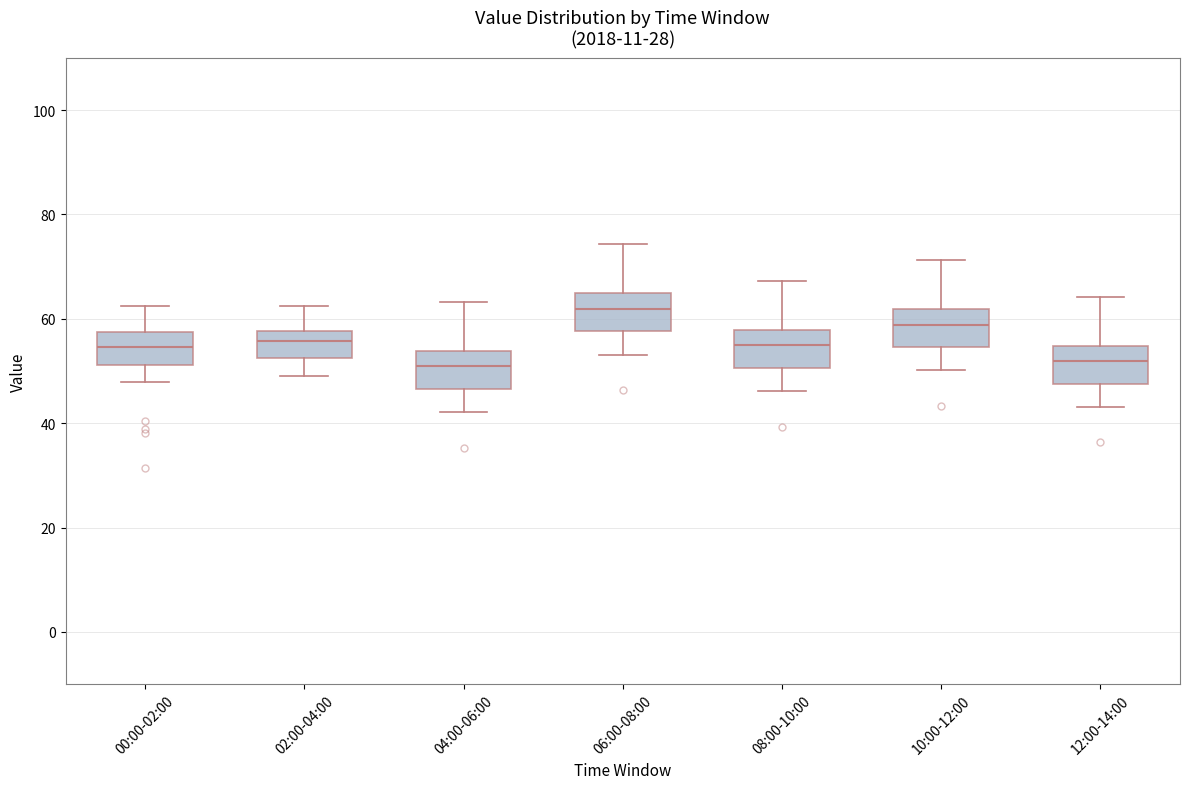

Reading left to right, read every box against the y-axis: the position of its median line, the range the box covers, and the ends of its whiskers. The values are not printed on the chart, so give them approximately, as read against the axis.

00:00-02:00: median 54, box 52 to 58, whiskers 48 to 62
02:00-04:00: median 56, box 52 to 58, whiskers 48 to 62
04:00-06:00: median 50, box 46 to 54, whiskers 42 to 64
06:00-08:00: median 62, box 58 to 64, whiskers 54 to 74
08:00-10:00: median 54, box 50 to 58, whiskers 46 to 68
10:00-12:00: median 58, box 54 to 62, whiskers 50 to 72
12:00-14:00: median 52, box 48 to 54, whiskers 44 to 64